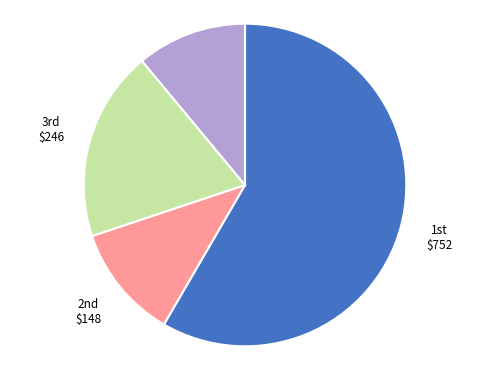

Is there a majority slice in this chart?

Yes